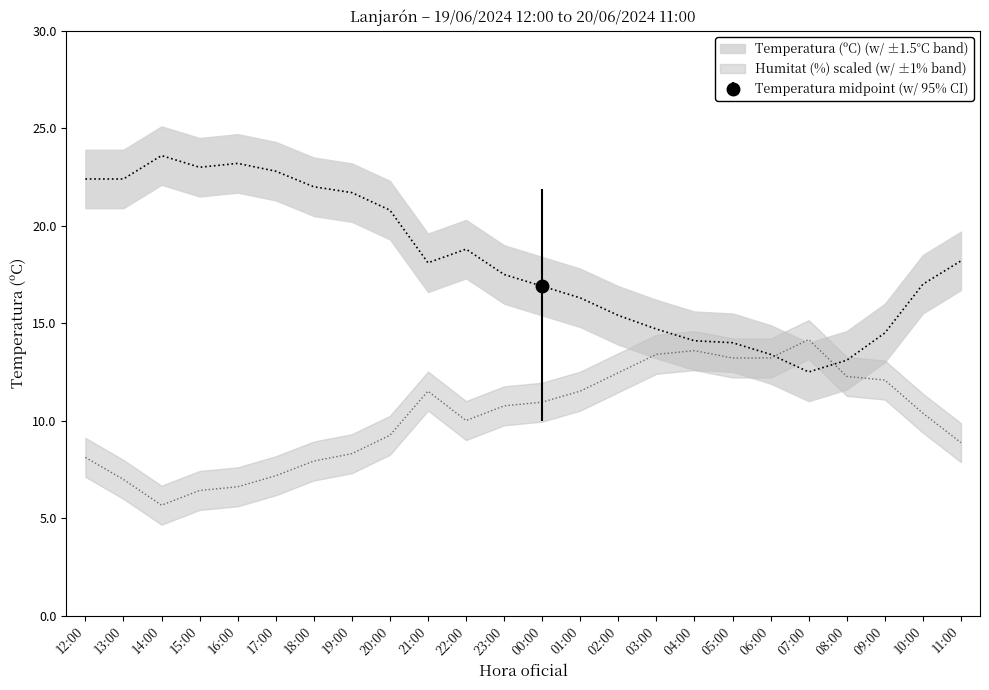

What are all the series names shown in the legend?

Temperatura (ºC), Humitat (%)